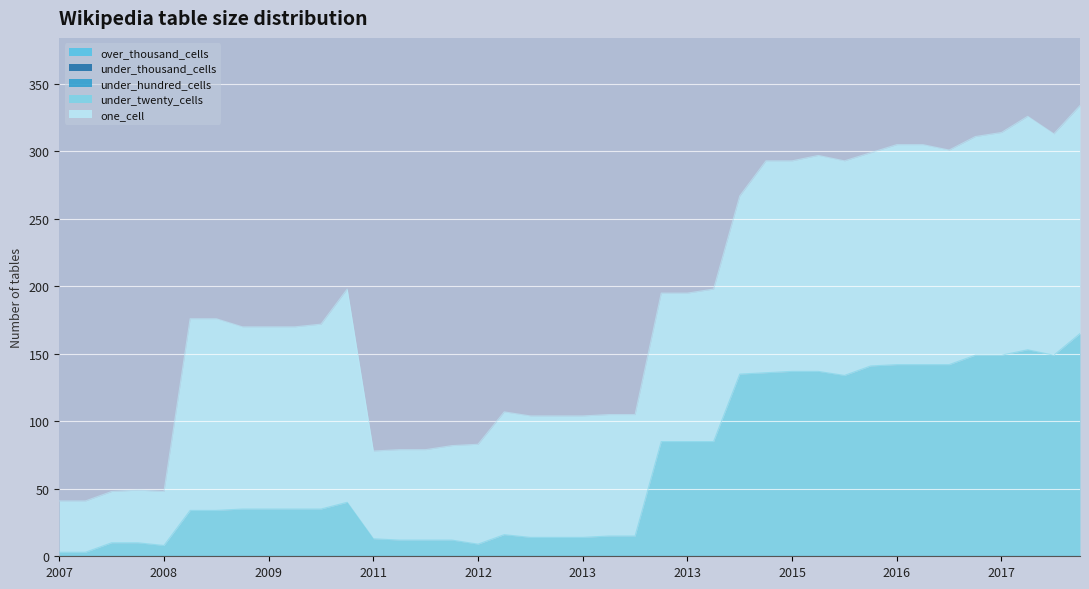

Is the value of over_thousand_cells at 2009-09-25 greater than the value of one_cell at 2012-03-26?

No